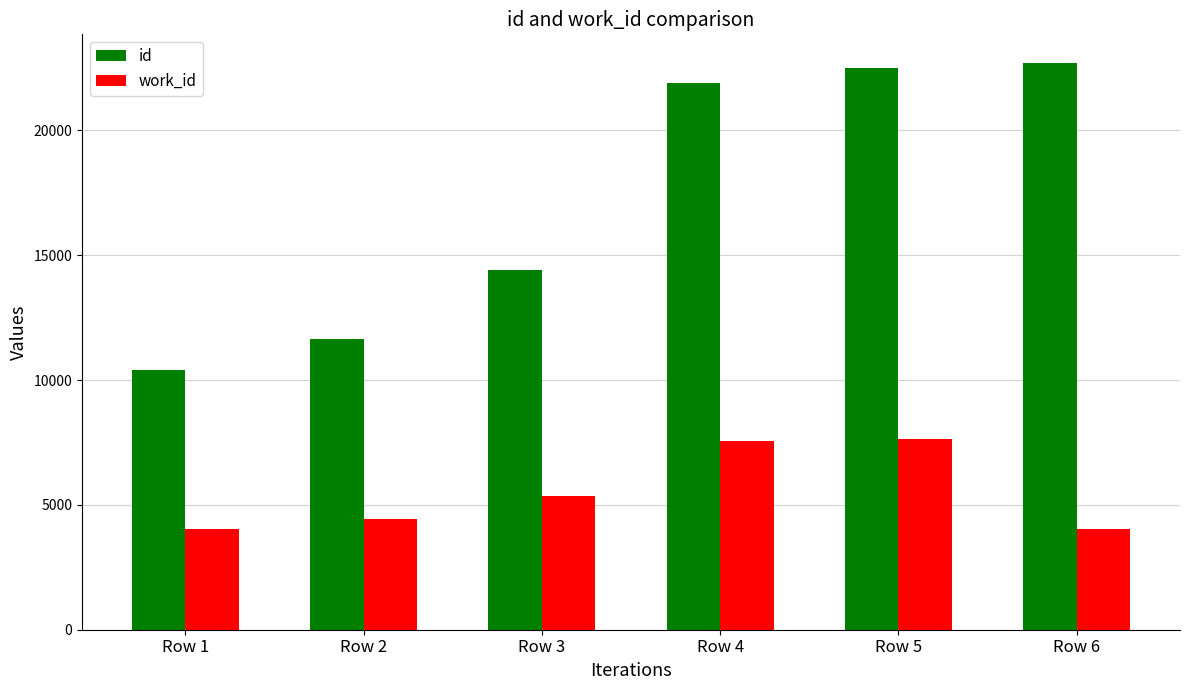

How many values in the id series are below 21905?

3